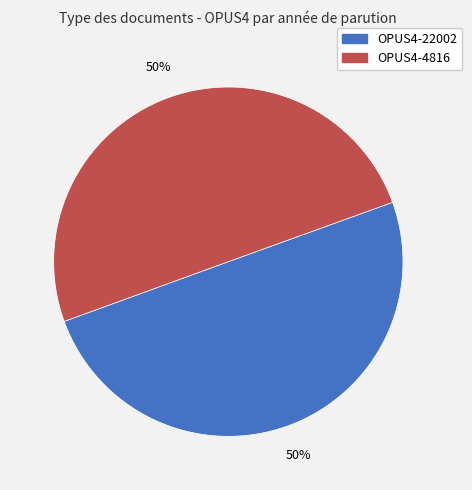

True or false: OPUS4-4816 accounts for 50% of the total.

True